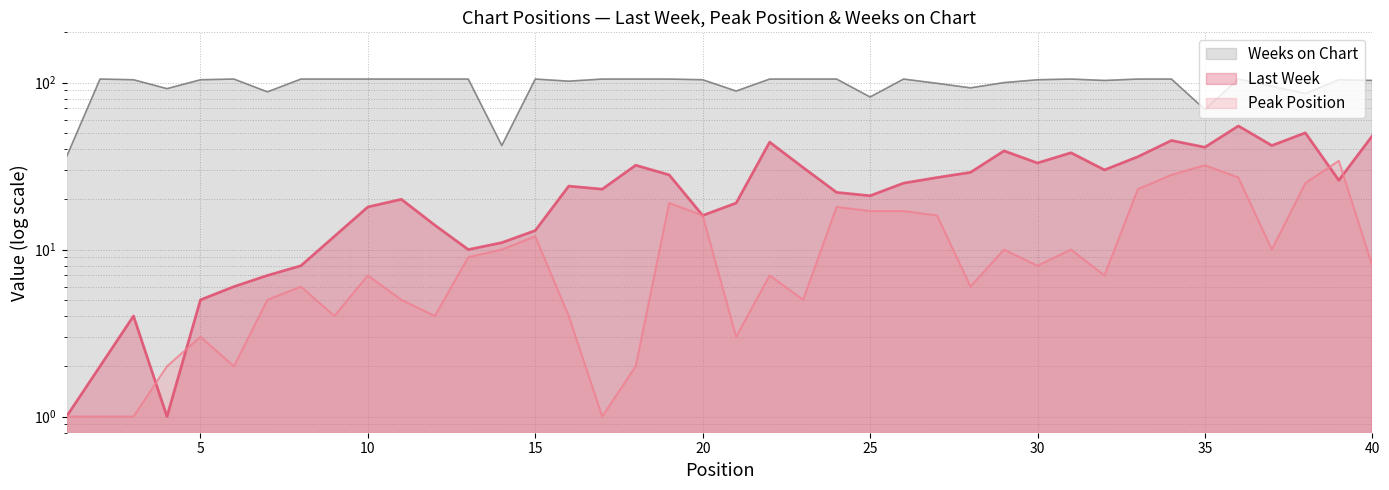

True or false: Last Week has a value of 9 at 5.

False